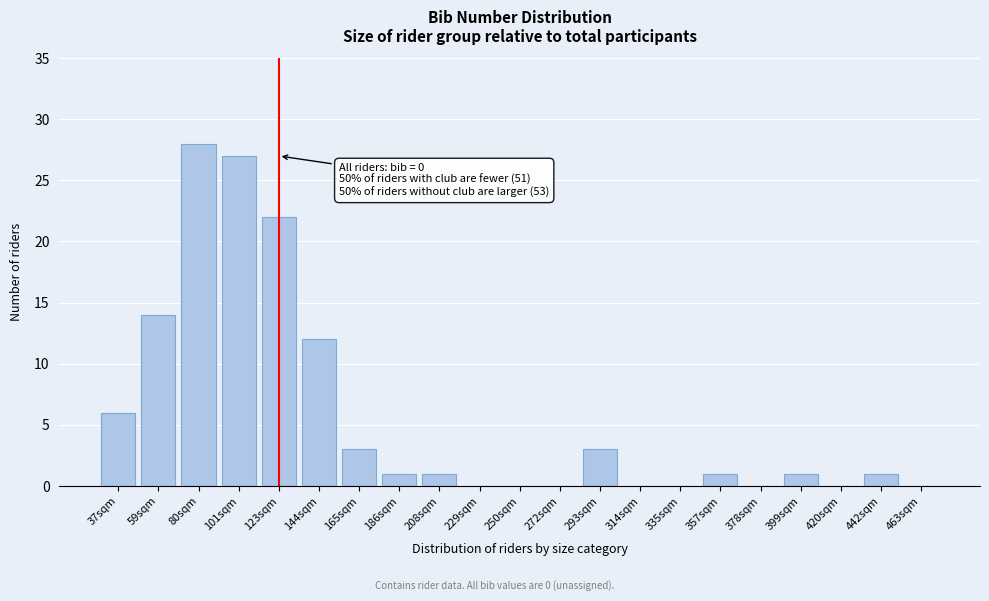

Reading left to right, what are all the values shown in this chart?

37sqm=6	59sqm=14	80sqm=28	101sqm=27	123sqm=22	144sqm=12	165sqm=3	186sqm=1	208sqm=1	229sqm=0	250sqm=0	272sqm=0	293sqm=3	314sqm=0	335sqm=0	357sqm=1	378sqm=0	399sqm=1	420sqm=0	442sqm=1	463sqm=0